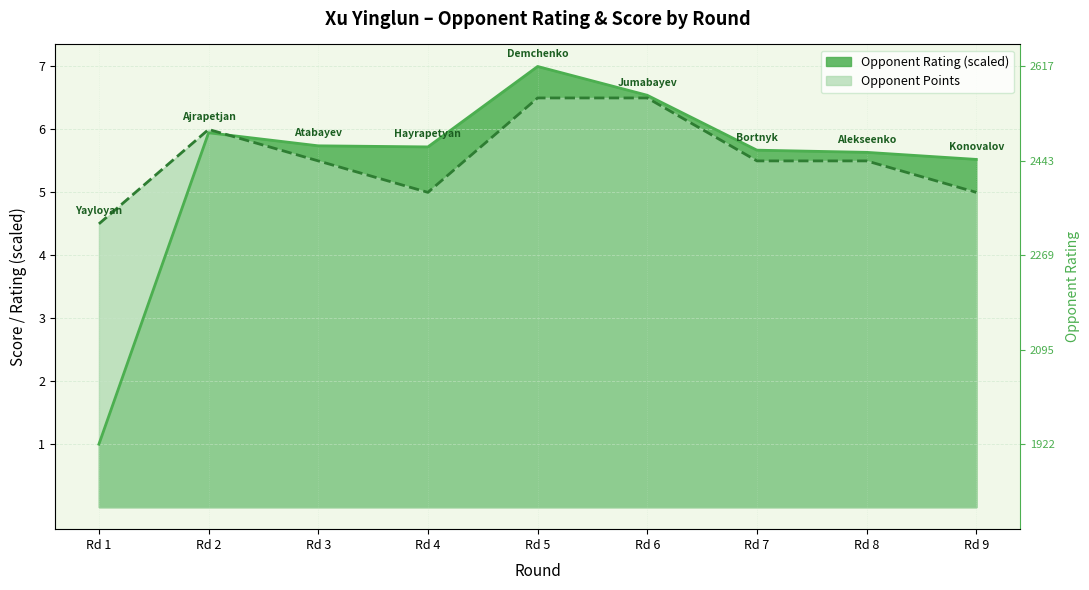

Is the value of Opponent Points at Rd 4 greater than the value of Rating at Rd 3?

No